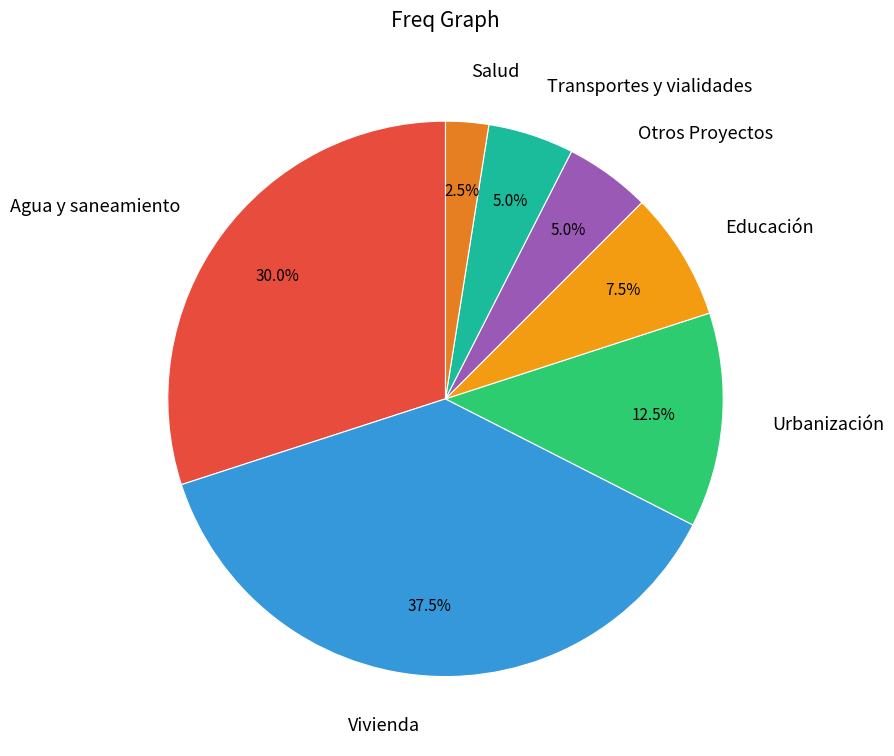

Which category has the biggest portion of the pie?

Vivienda